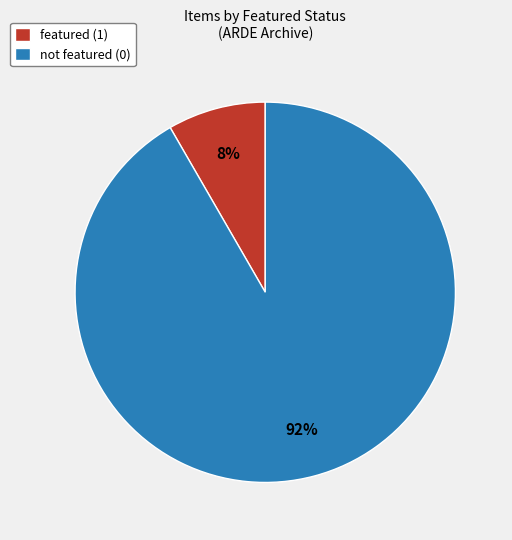

True or false: featured (1) accounts for 8% of the total.

True